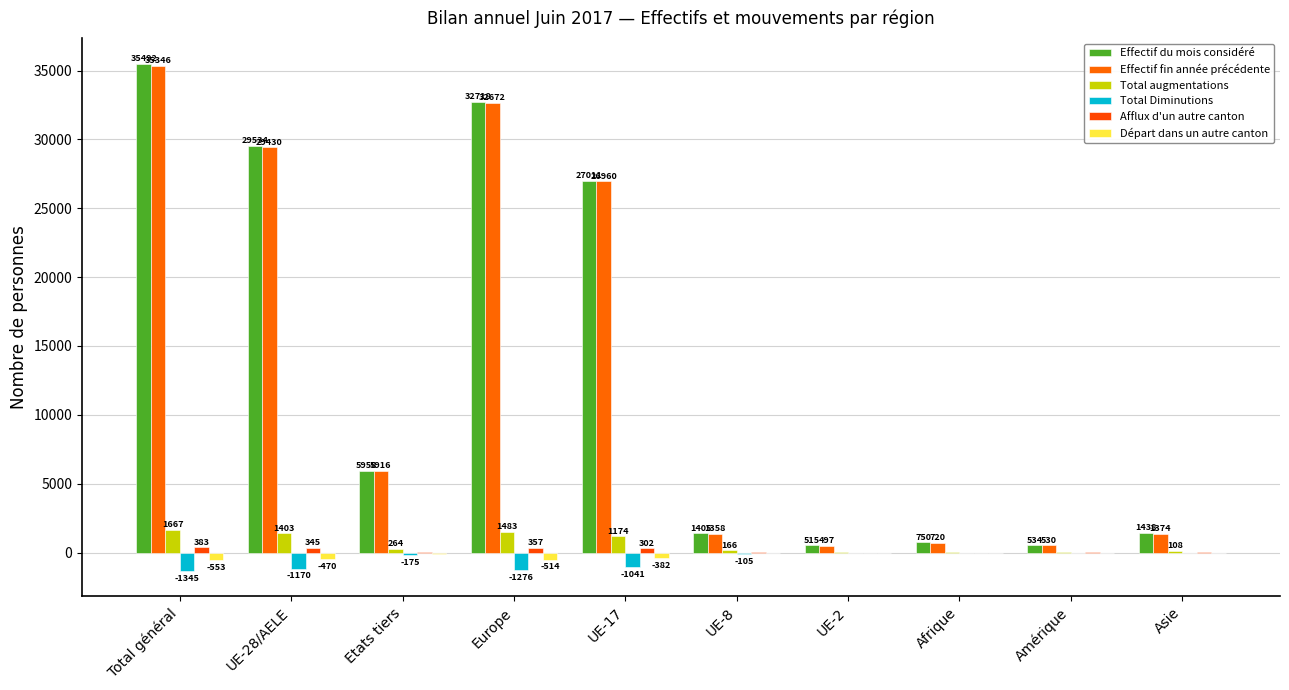

Is it true that Effectif fin année précédente equals 29430 at UE-28/AELE?

True